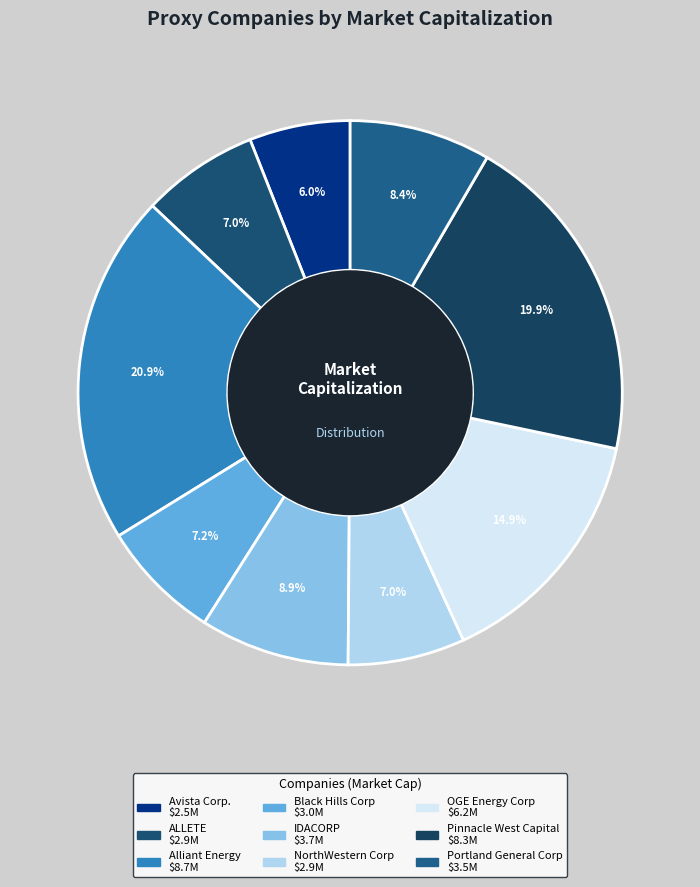

How many segments does this pie chart have?

9